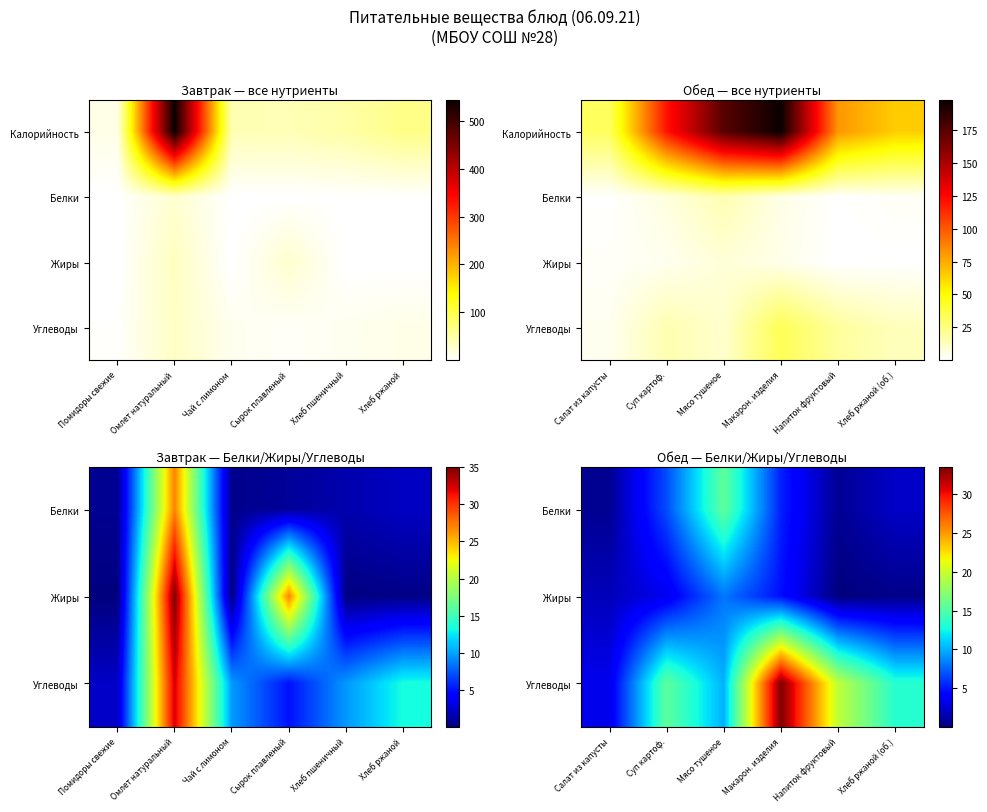

Between Макарон. изделия and Салат из капусты, which is larger?

Макарон. изделия